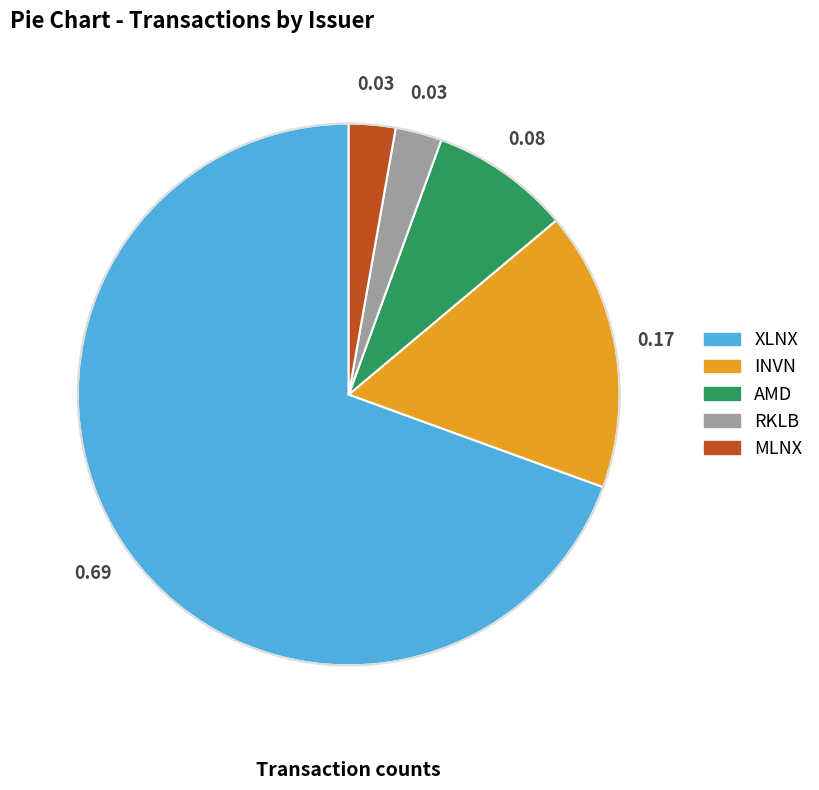

Which category accounts for the majority?

XLNX